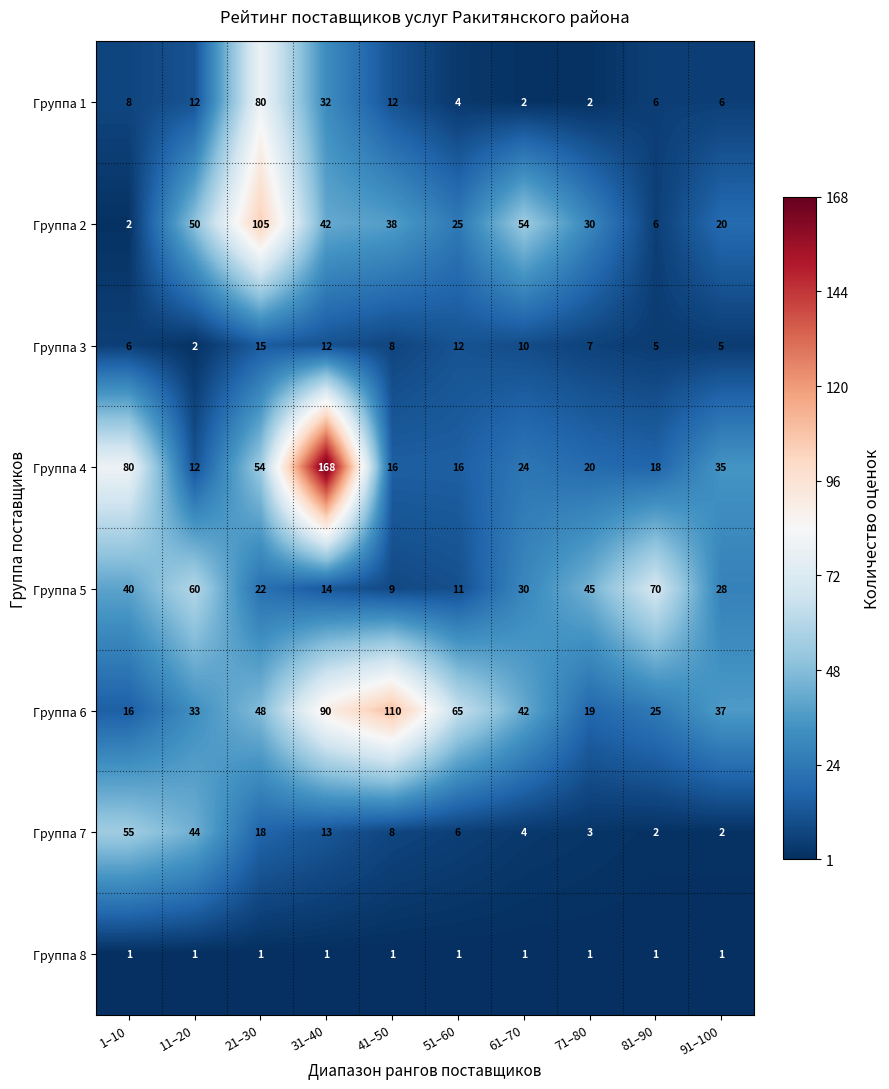

At which category is the sum across all series the highest?

31–40